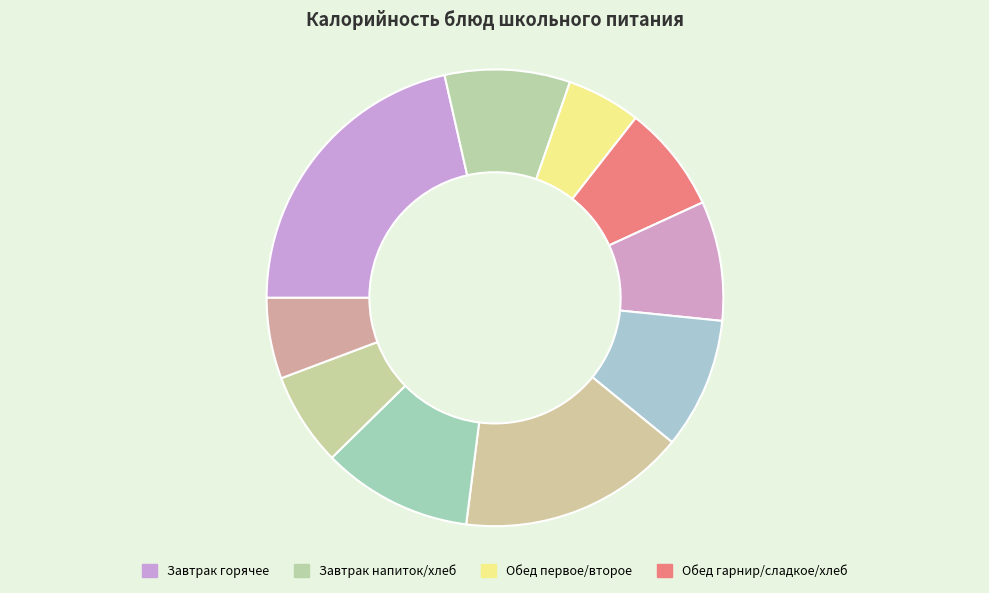

Count the number of slices in the pie.

10